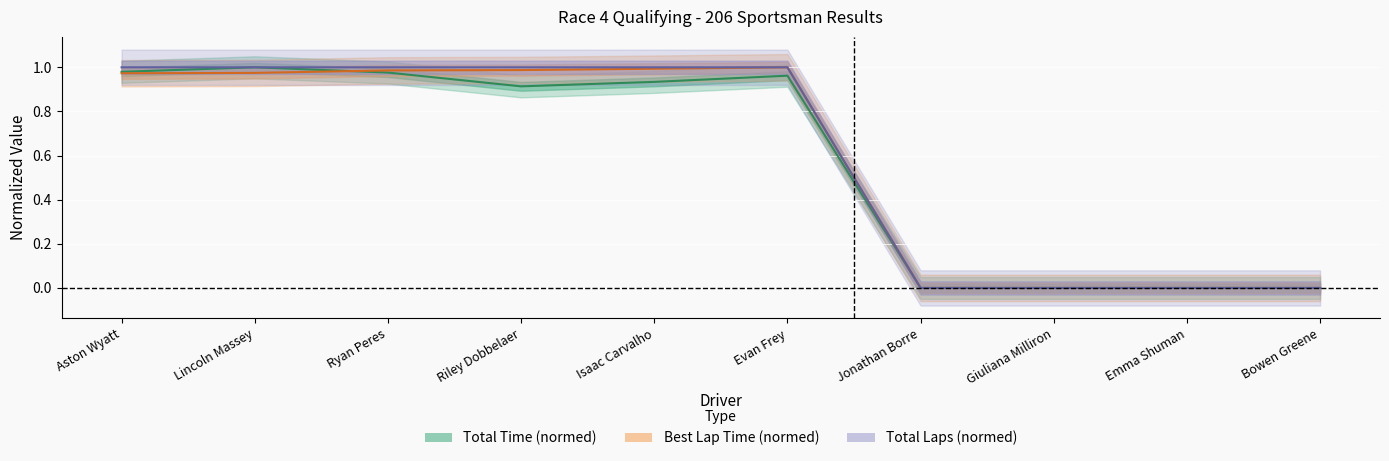

Rank the series by their maximum value, from lowest to highest.

Total Time, Best Lap time, Total Laps